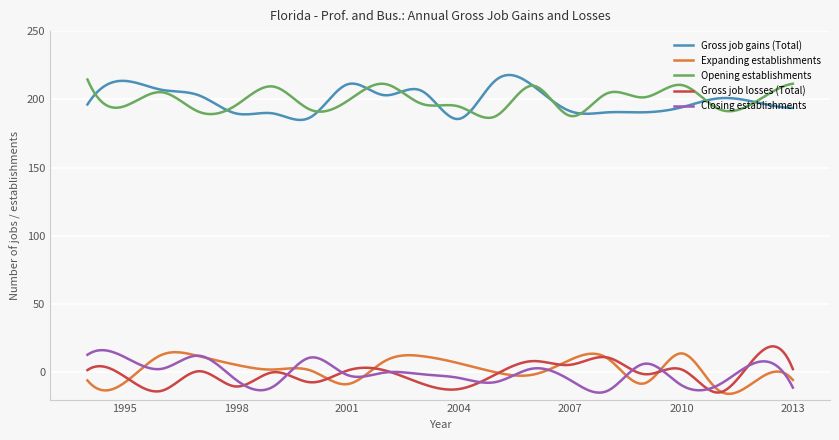

True or false: Gross job gains (Total) and Gross job losses (Total) intersect in this chart.

False